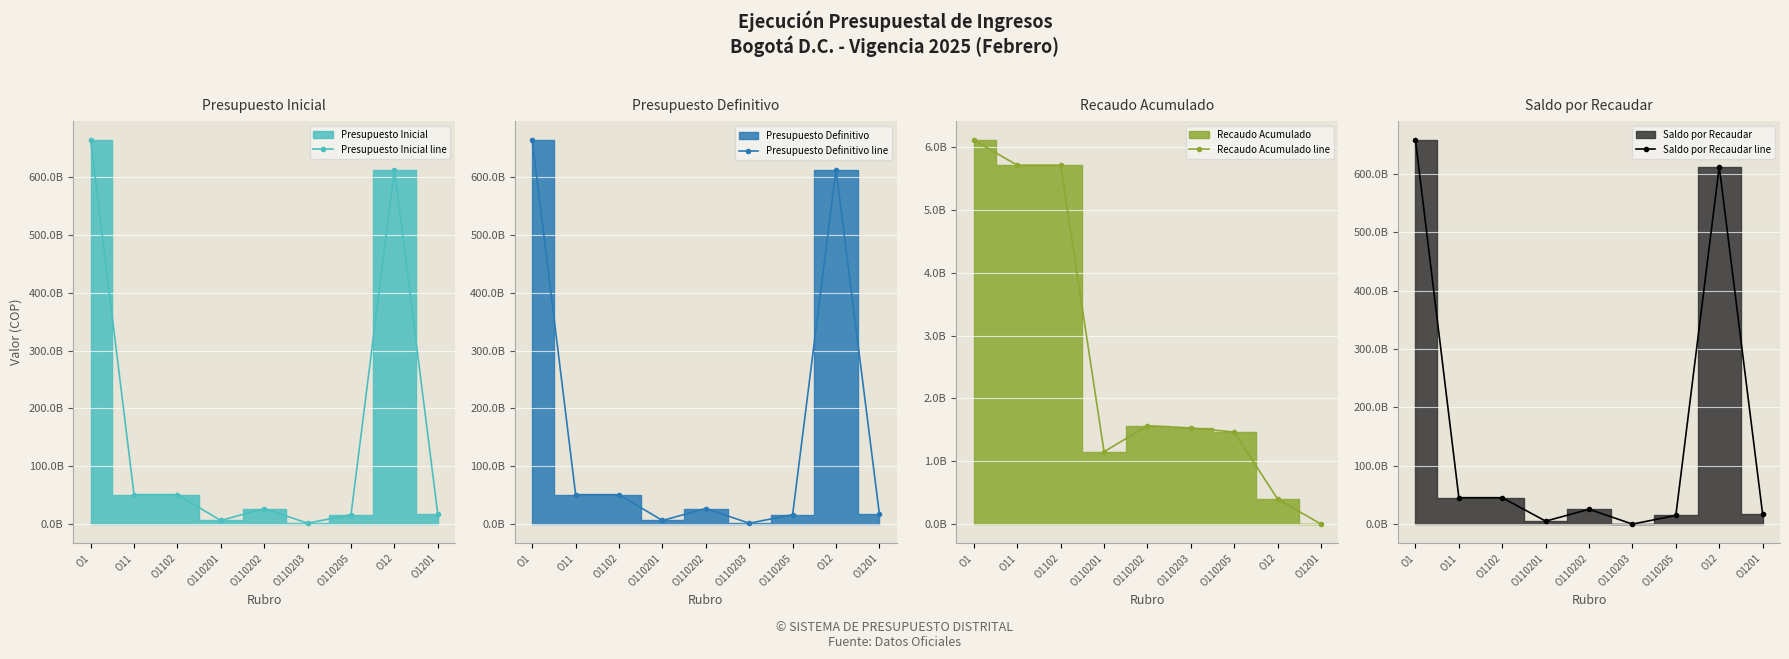

Reading left to right, list all the values displayed in this chart.

Presupuesto Inicial line: O1=664167179000	O11=50916638000	O1102=50916638000	O110201=6205217000	O110202=26944842000	O110203=1510000000	O110205=16256579000	O12=613250541000	O1201=16898952000
Presupuesto Definitivo line: O1=664167179000	O11=50916638000	O1102=50916638000	O110201=6205217000	O110202=26944842000	O110203=1510000000	O110205=16256579000	O12=613250541000	O1201=16898952000
Recaudo Acumulado line: O1=6109492217	O11=5712145164	O1102=5712145164	O110201=1151339293	O110202=1564814222	O110203=1530652716	O110205=1465338933	O12=397347053	O1201=0
Saldo por Recaudar line: O1=658057686783	O11=45204492836	O1102=45204492836	O110201=5053877707	O110202=25380027778	O110203=-20652716	O110205=14791240067	O12=612853193947	O1201=16898952000